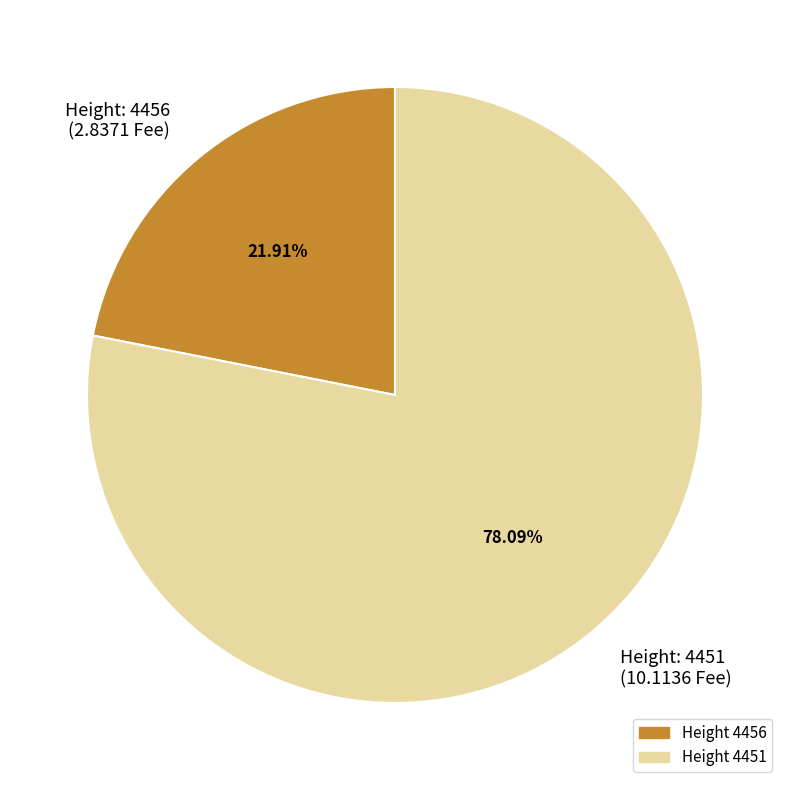

Rank the categories by value from highest to lowest.

Height: 4451 (10.1136 Fee), Height: 4456 (2.8371 Fee)